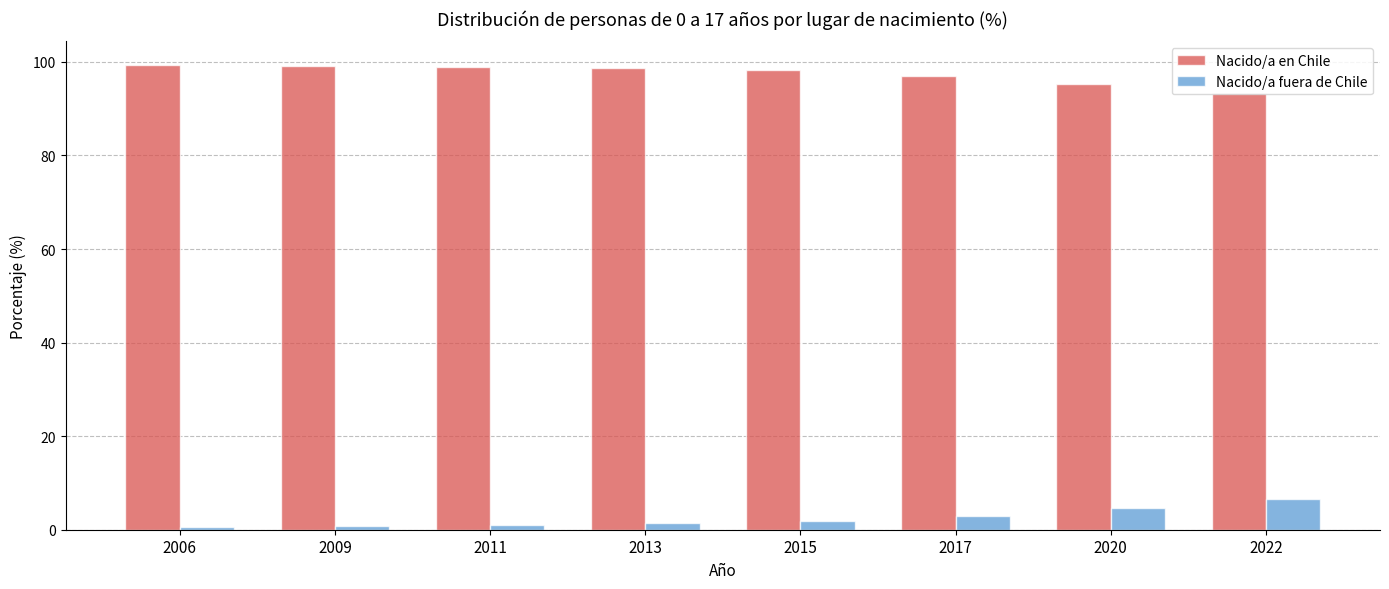

The Nacido/a fuera de Chile series shows 0.6 at 2006. True or false?

True